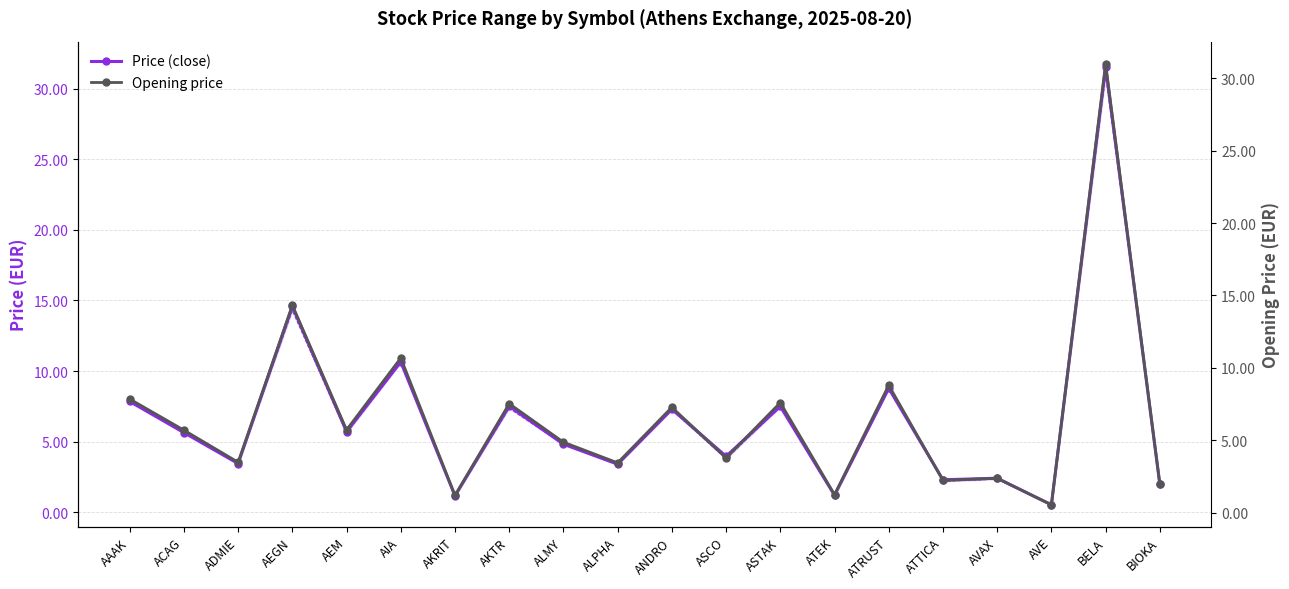

How many lines are shown in the chart?

2